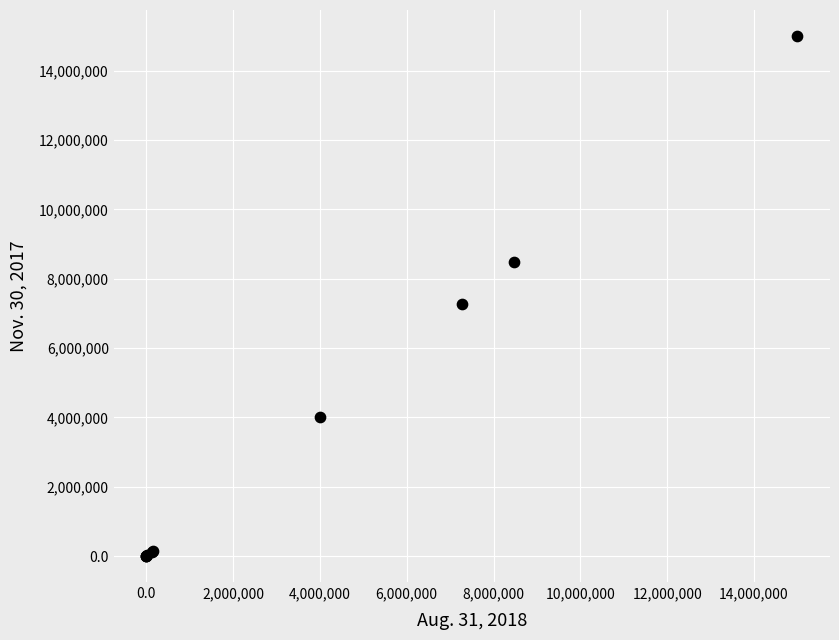

What Y value in the scatter plot is closest to 7500000?

7263508.0